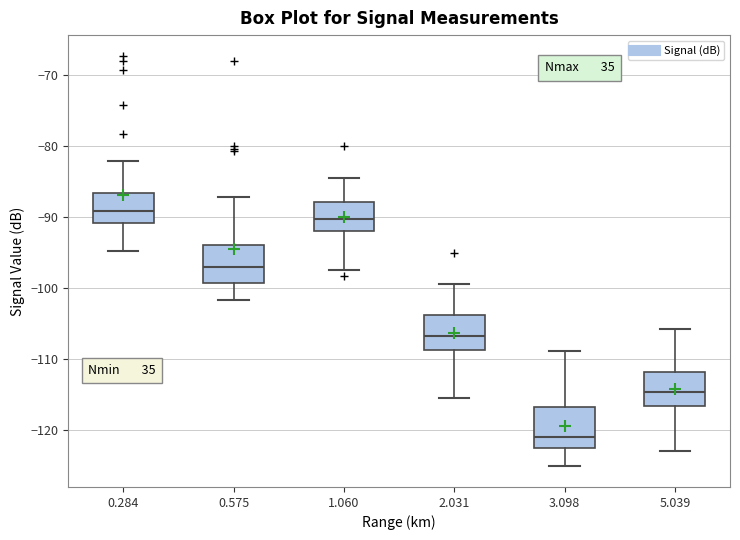

Reading left to right, read every box against the y-axis: the position of its median line, the range the box covers, and the ends of its whiskers. The values are not printed on the chart, so give them approximately, as read against the axis.

0.284: median -89, box -91 to -87, whiskers -95 to -82
0.575: median -97, box -99 to -94, whiskers -102 to -87
1.060: median -90, box -92 to -88, whiskers -97 to -84
2.031: median -107, box -109 to -104, whiskers -116 to -99
3.098: median -121, box -123 to -117, whiskers -125 to -109
5.039: median -115, box -117 to -112, whiskers -123 to -106